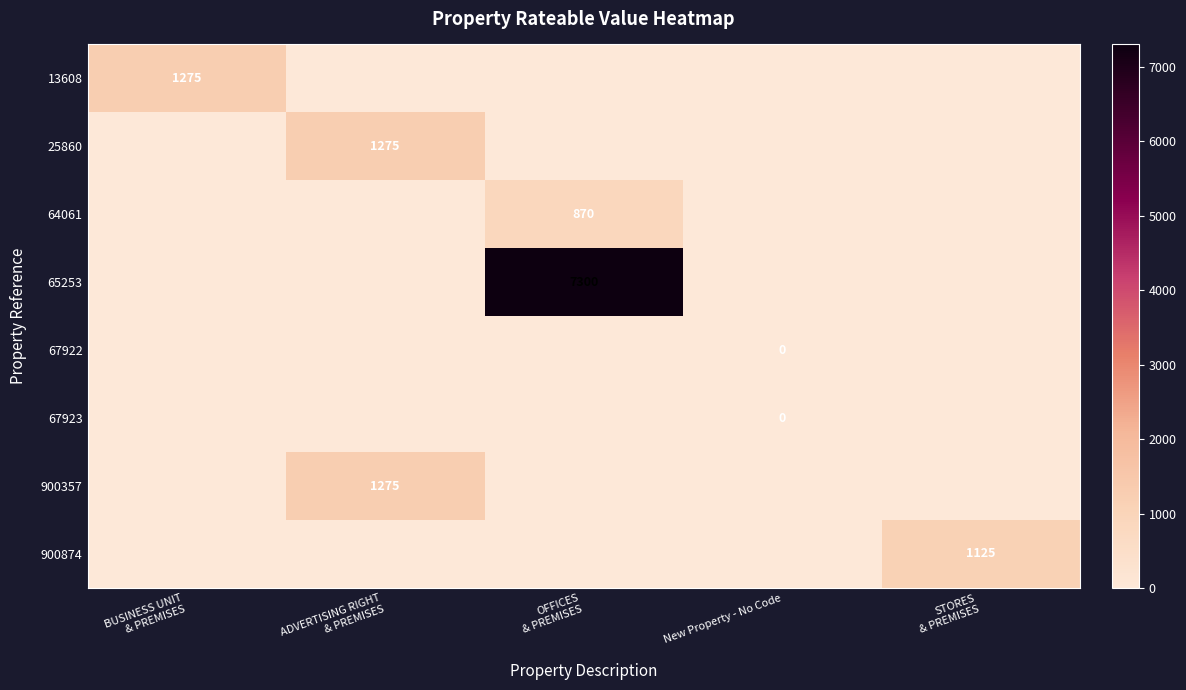

Which series has the widest spread of values?

65253